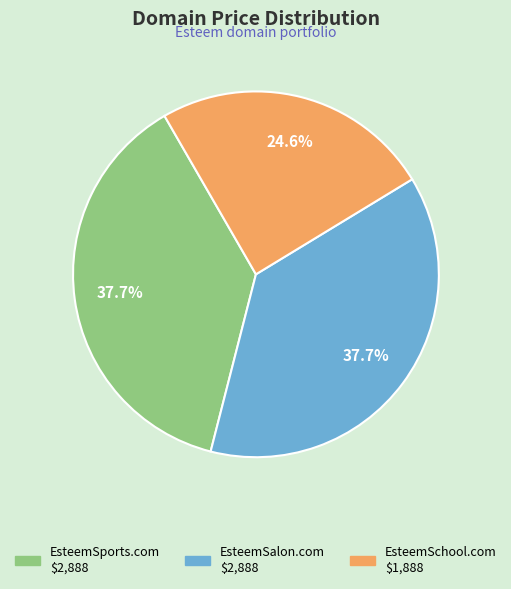

To the nearest percent, what percentage of the pie is EsteemSalon.com?

38%